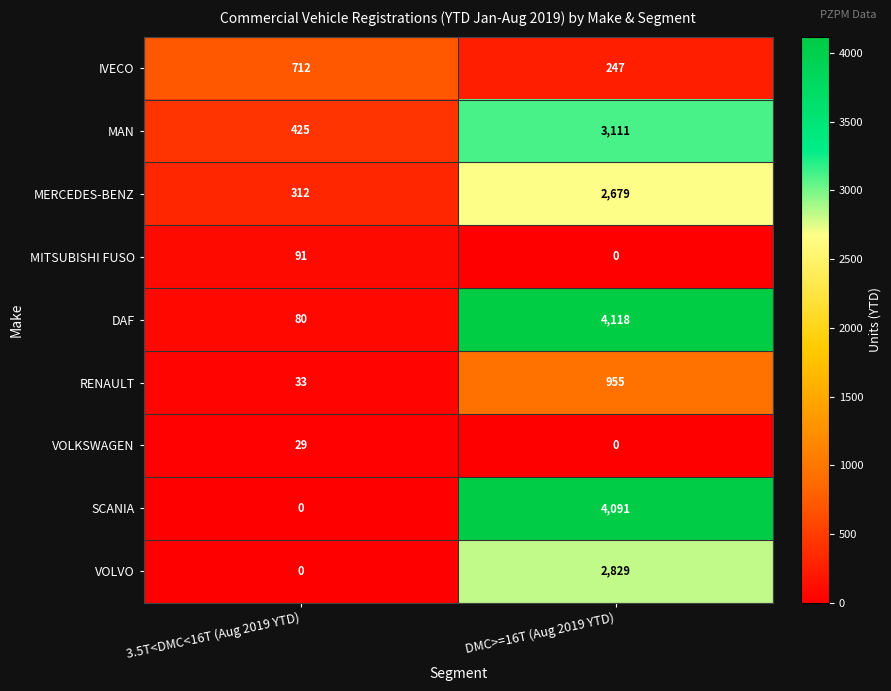

Which series has the largest range (max minus min)?

SCANIA